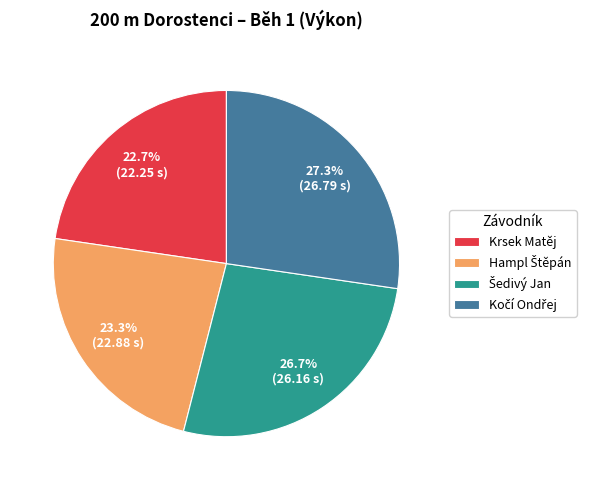

What is the smallest slice in the pie chart?

Krsek Matěj